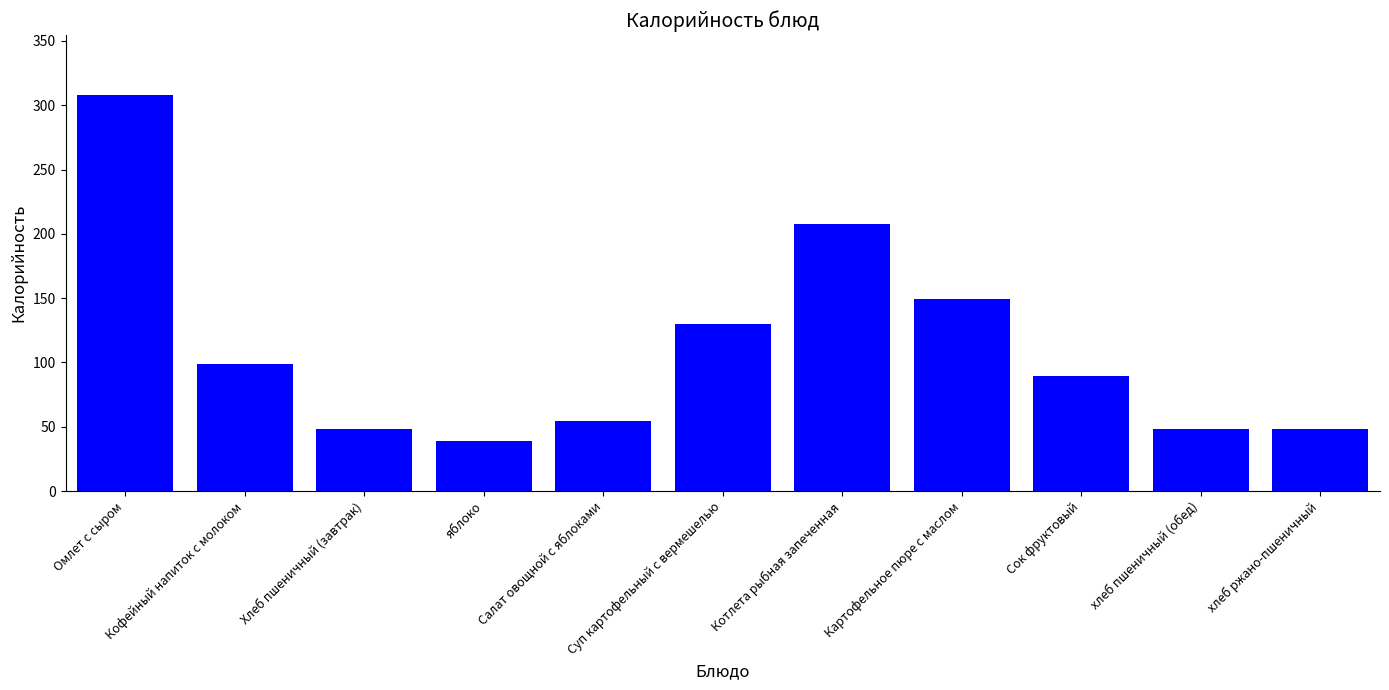

Does the chart contain stacked bars?

No